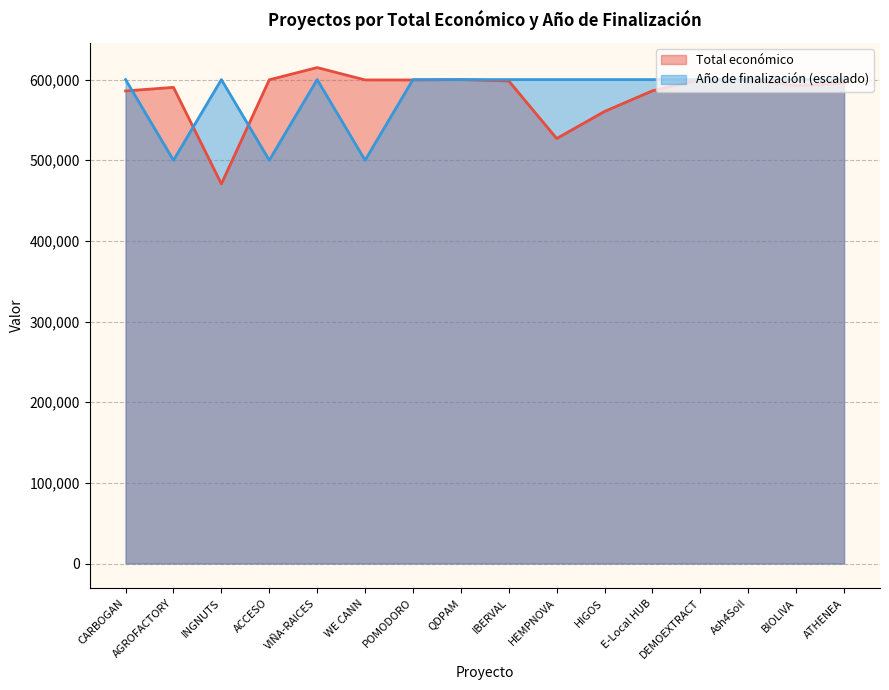

At which category is the sum across all series the highest?

VIÑA-RAICES